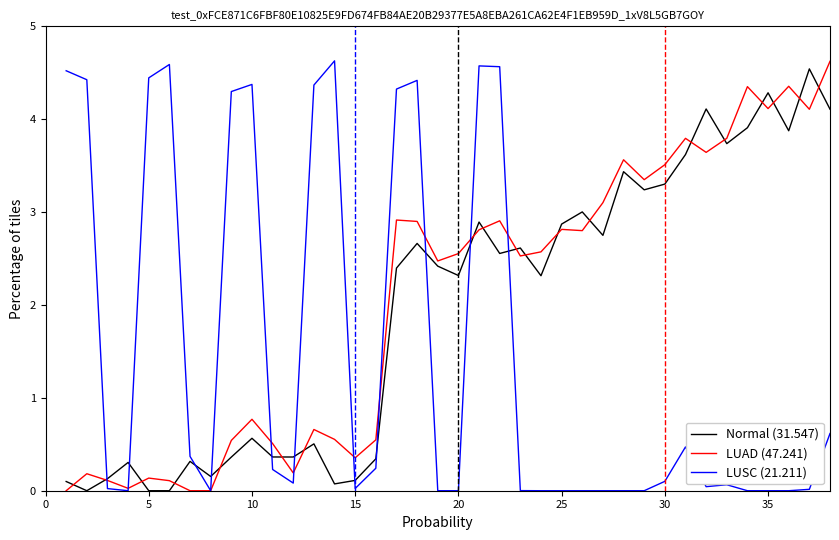

What is the difference between the maximum and second lowest values in the LUSC (21.211) series?

4.6